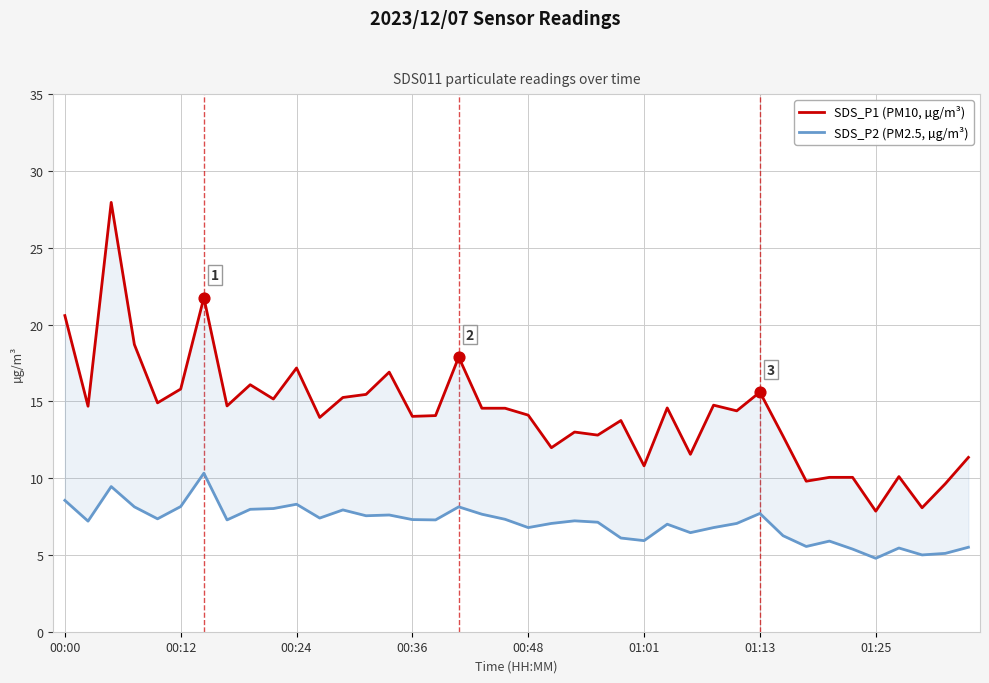

Which series reaches the maximum Y coordinate?

SDS_P1 (PM10, µg/m³)